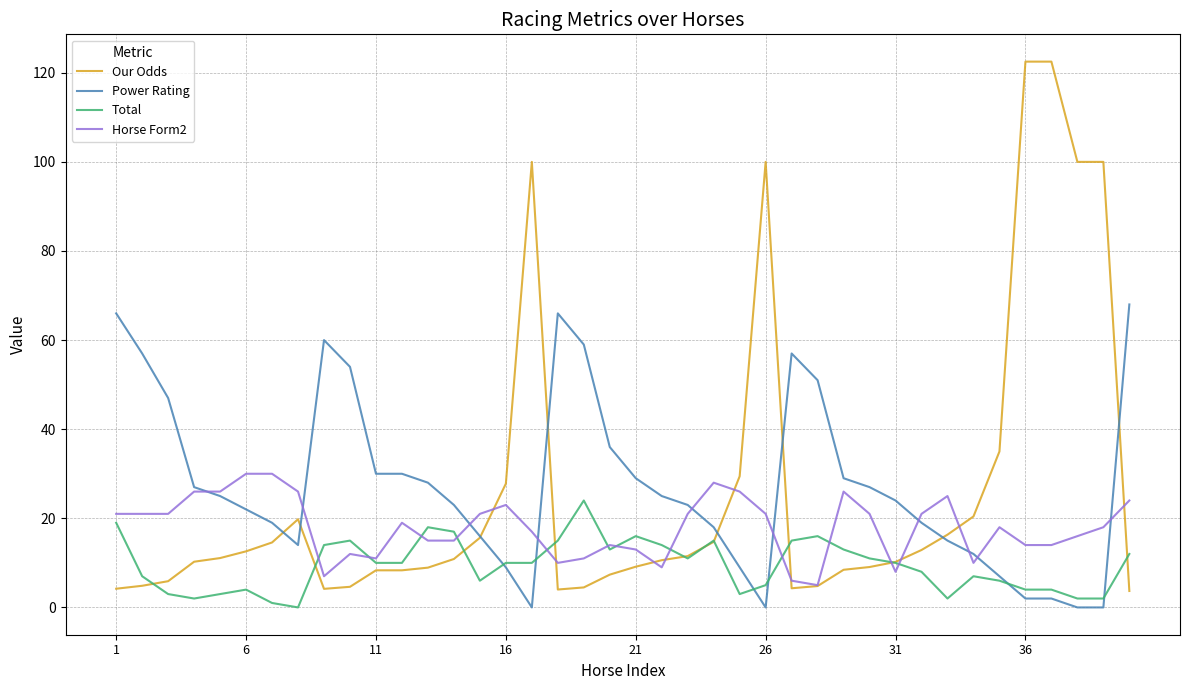

List the series in order of their peak value, lowest first.

Total, Horse Form2, Power Rating, Our Odds